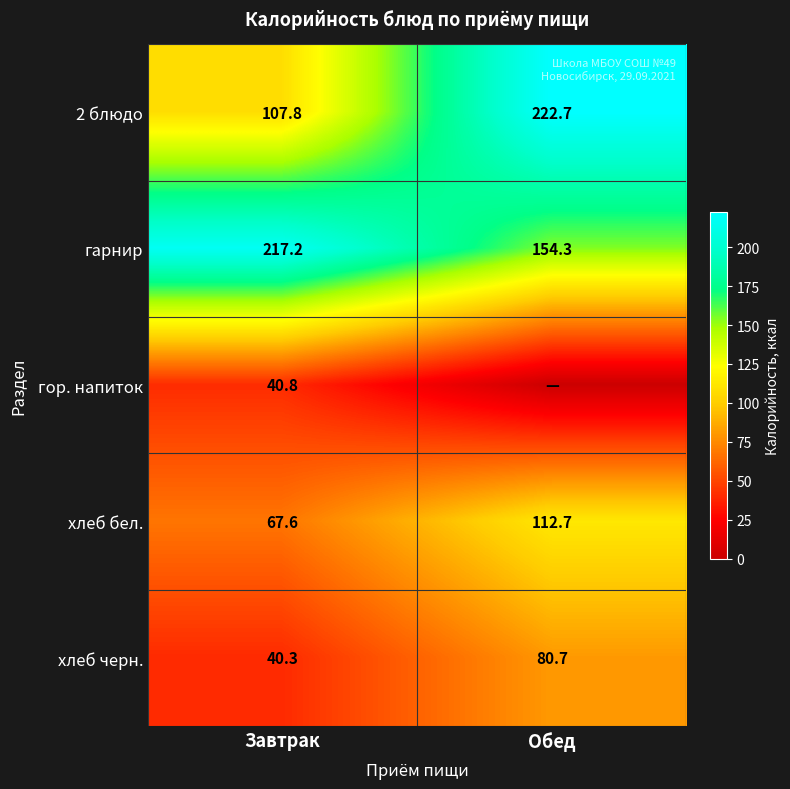

At Завтрак, list the series in order from largest to smallest.

гарнир, 2 блюдо, хлеб бел., гор. напиток, хлеб черн.